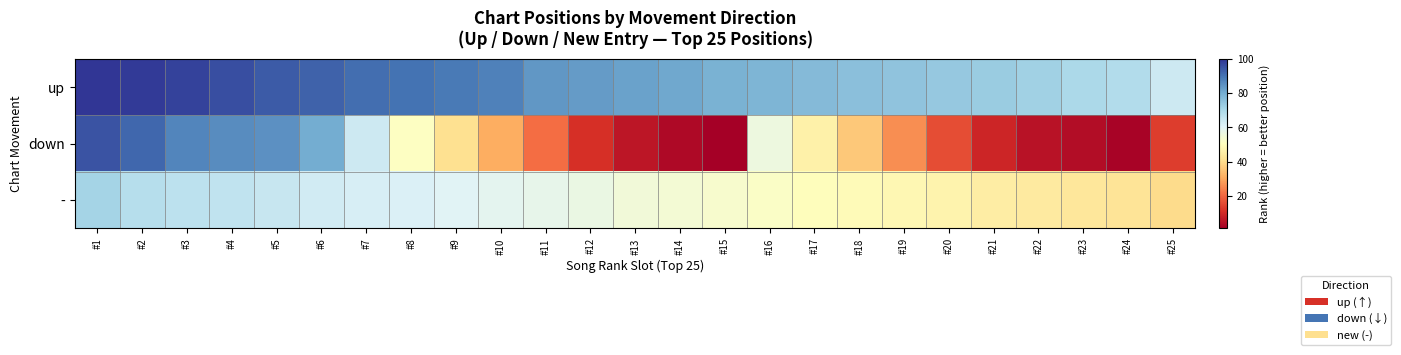

Which category has the lowest value across all series?

#15